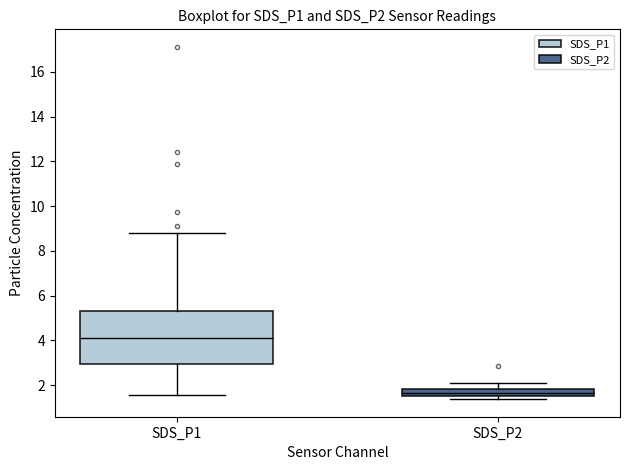

Where is the upper edge of the box for SDS_P2 on the y-axis? The values are not printed on the chart, so give them approximately, as read against the axis.

1.8